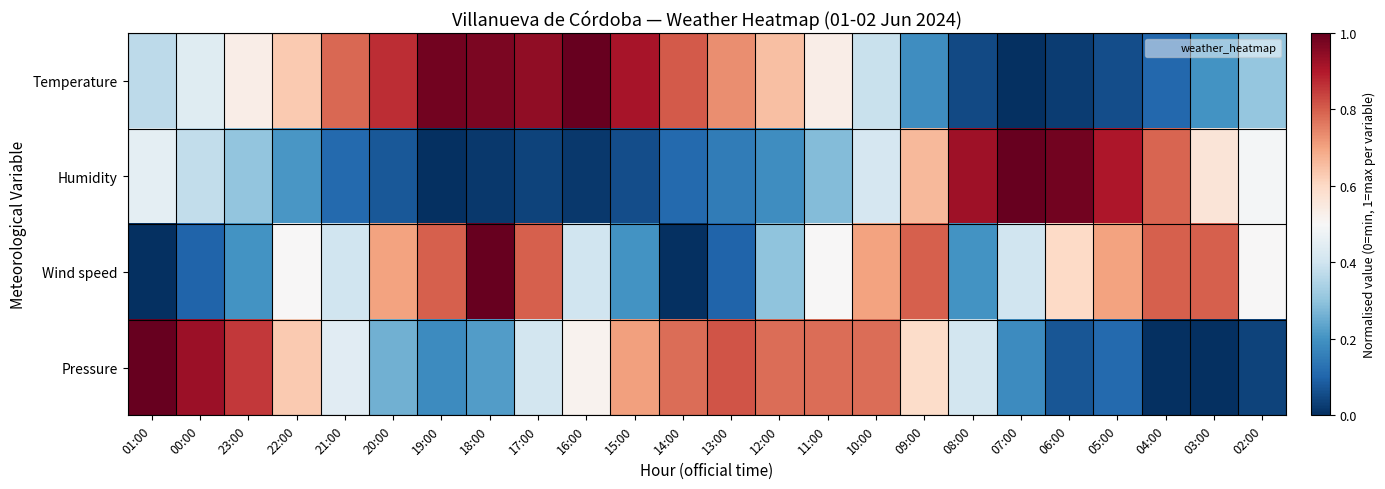

Between 01:00 and 17:00, which is larger?

17:00